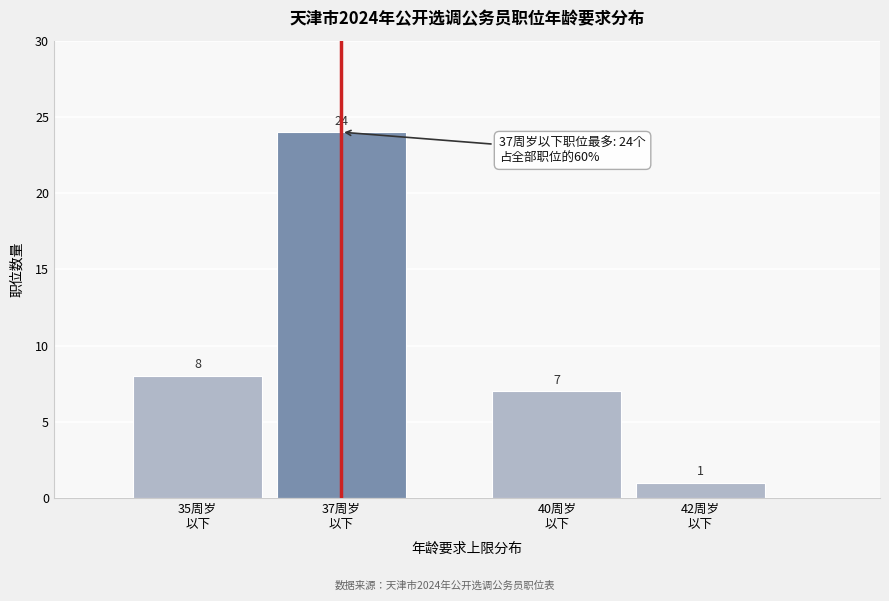

Reading right to left, what are all the values shown in this chart?

1	7	24	8